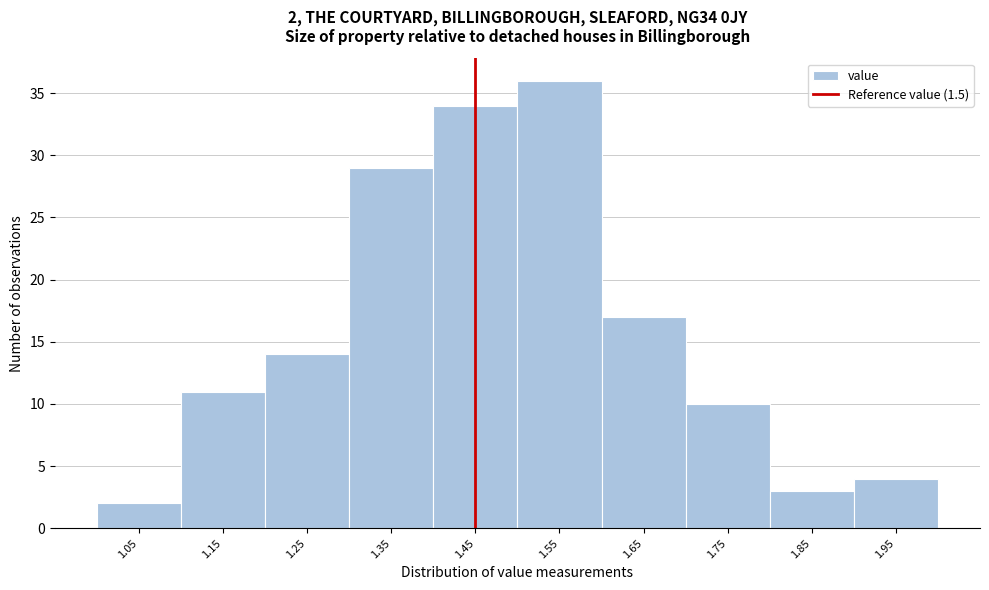

Reading left to right, what are all the values shown in this chart?

2	11	14	29	34	36	17	10	3	4